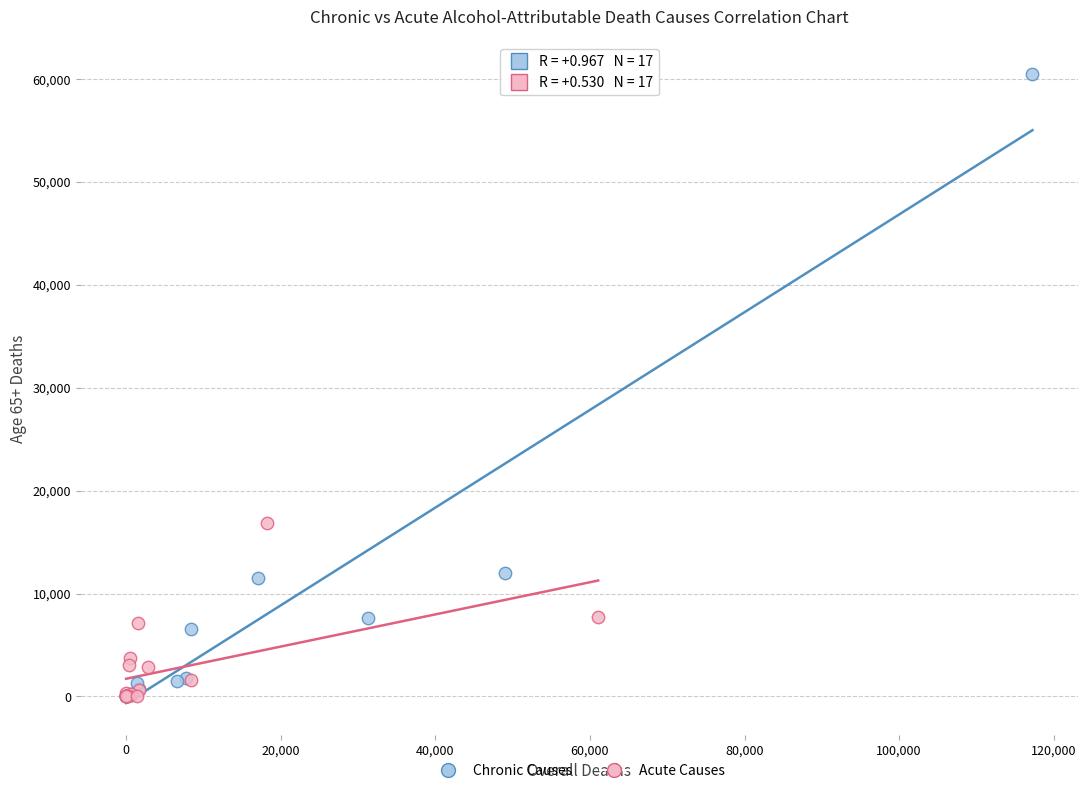

Which series has the largest Y range (max minus min)?

Chronic Causes